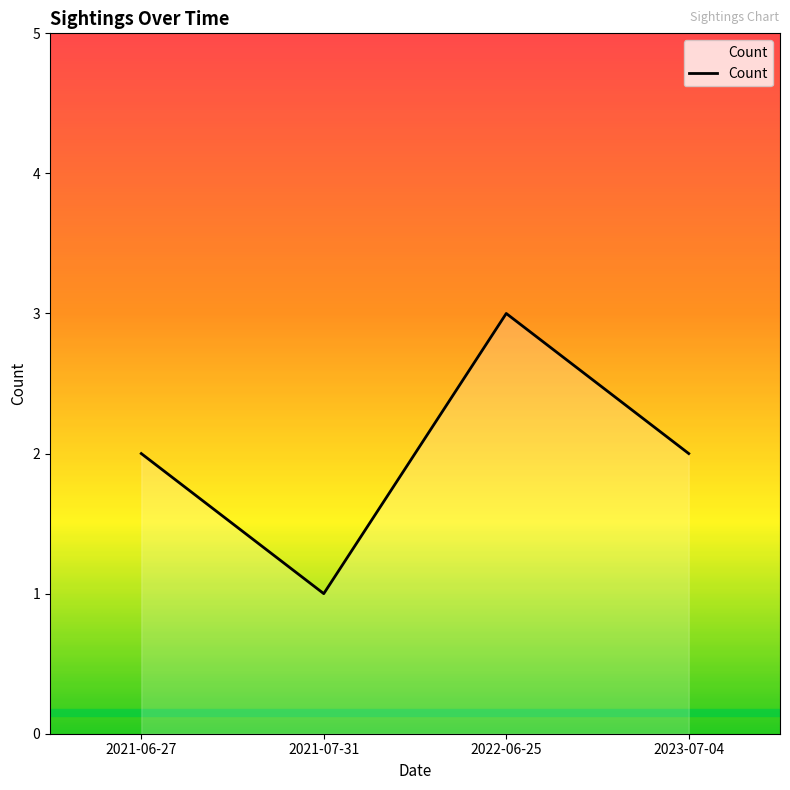

At which category does the data reach its first local peak?

2022-06-25